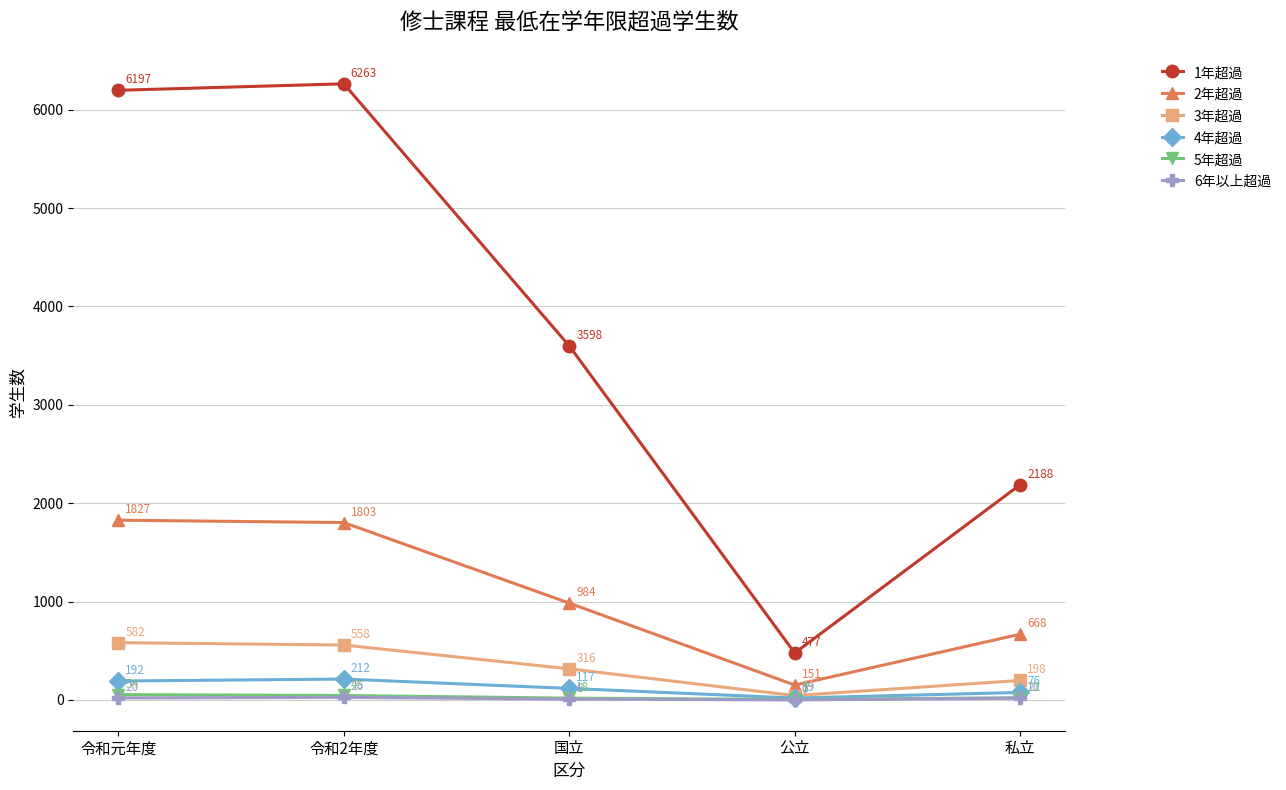

Reading left to right, extract all data points from this chart.

1年超過: 6197	6263	3598	477	2188
2年超過: 1827	1803	984	151	668
3年超過: 582	558	316	44	198
4年超過: 192	212	117	19	76
5年超過: 54	45	18	5	22
6年以上超過: 20	26	8	0	18